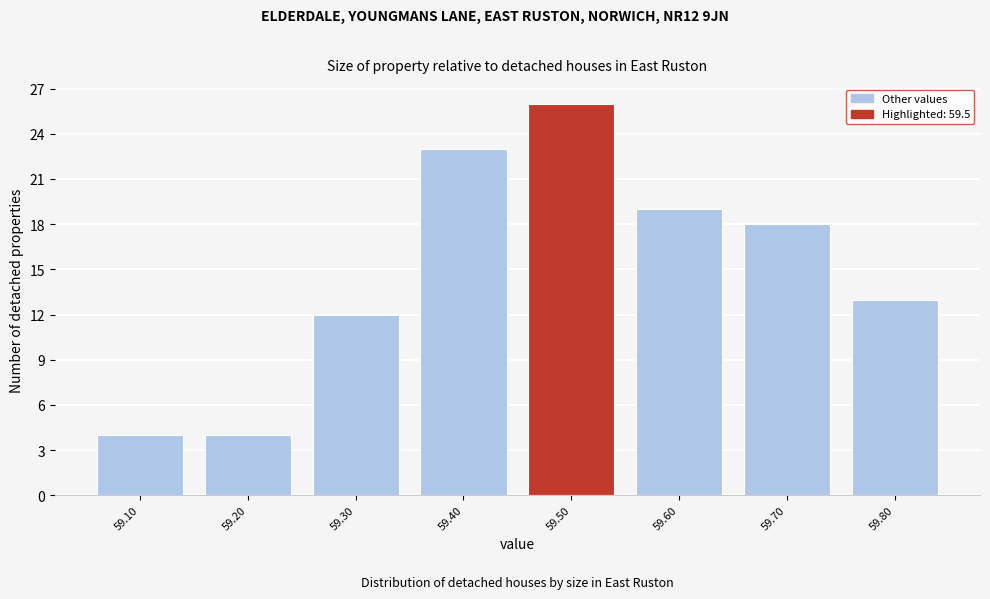

Which range on the x-axis has the tallest bar?

59.45 to 59.55